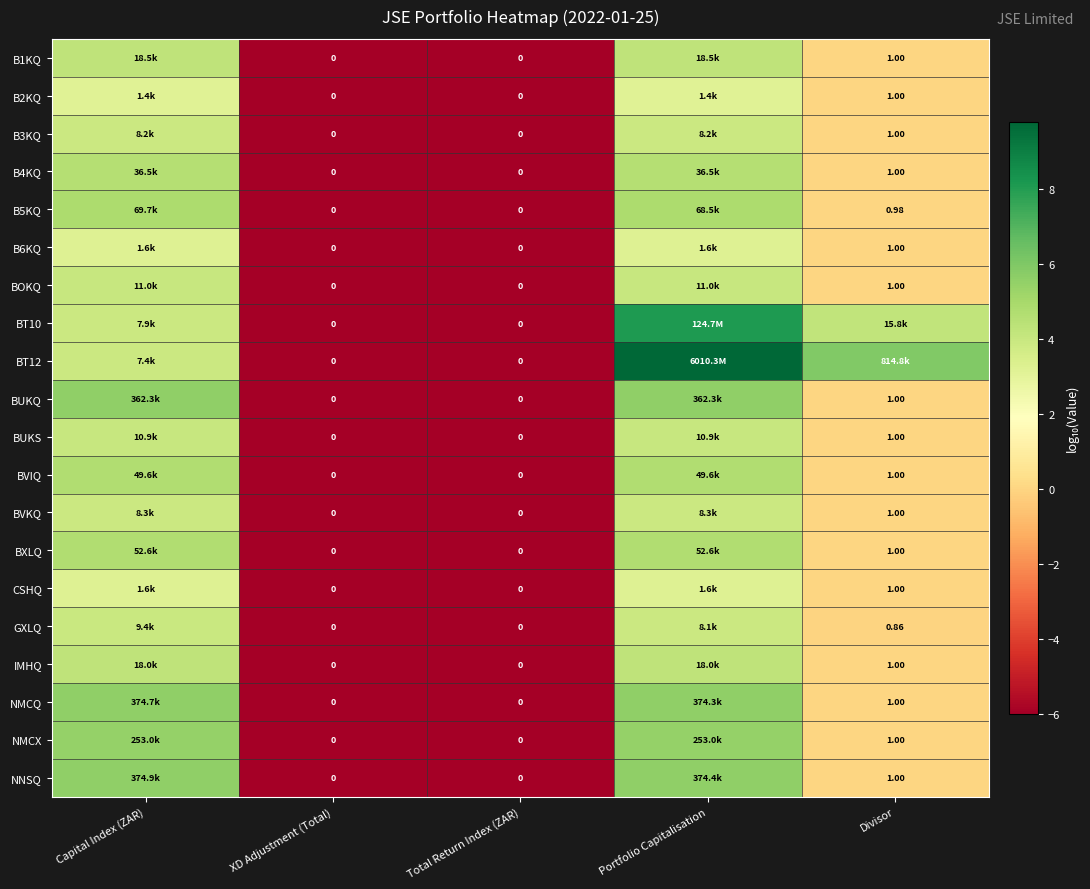

Which series changed the most between Capital Index (ZAR) and Total Return Index (ZAR)?

NNSQ